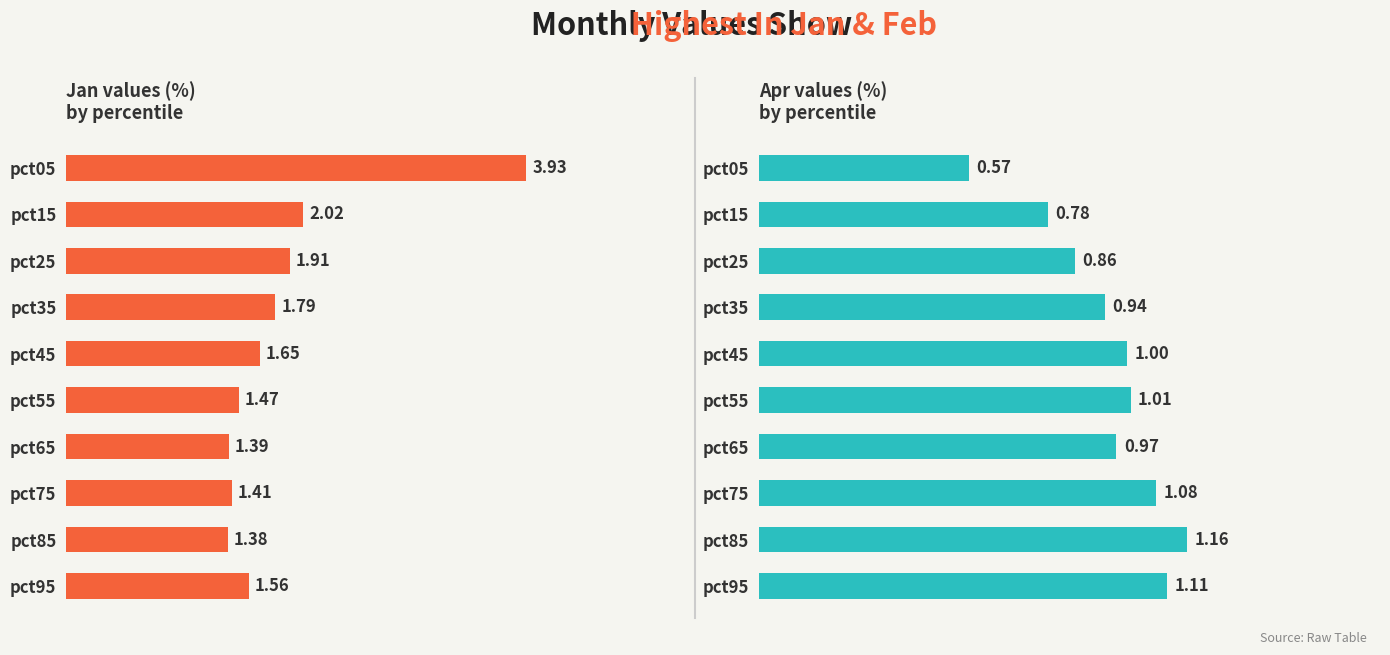

Rank the series by their maximum value, from highest to lowest.

Jan, Apr